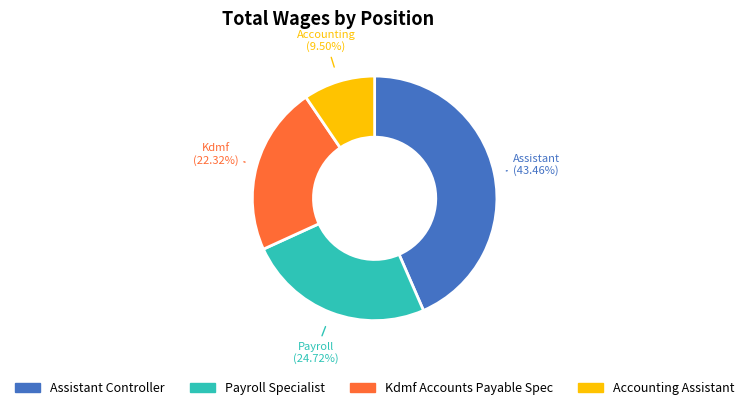

How many segments does this pie chart have?

4